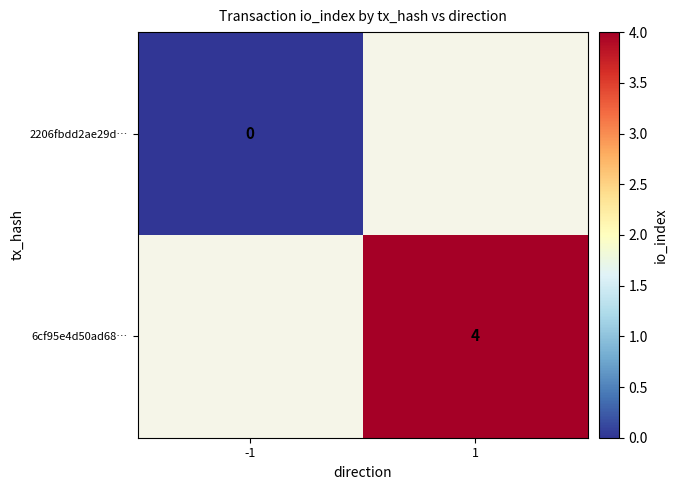

The value of 6cf95e4d50ad68… at 1 is 1. True or false?

False